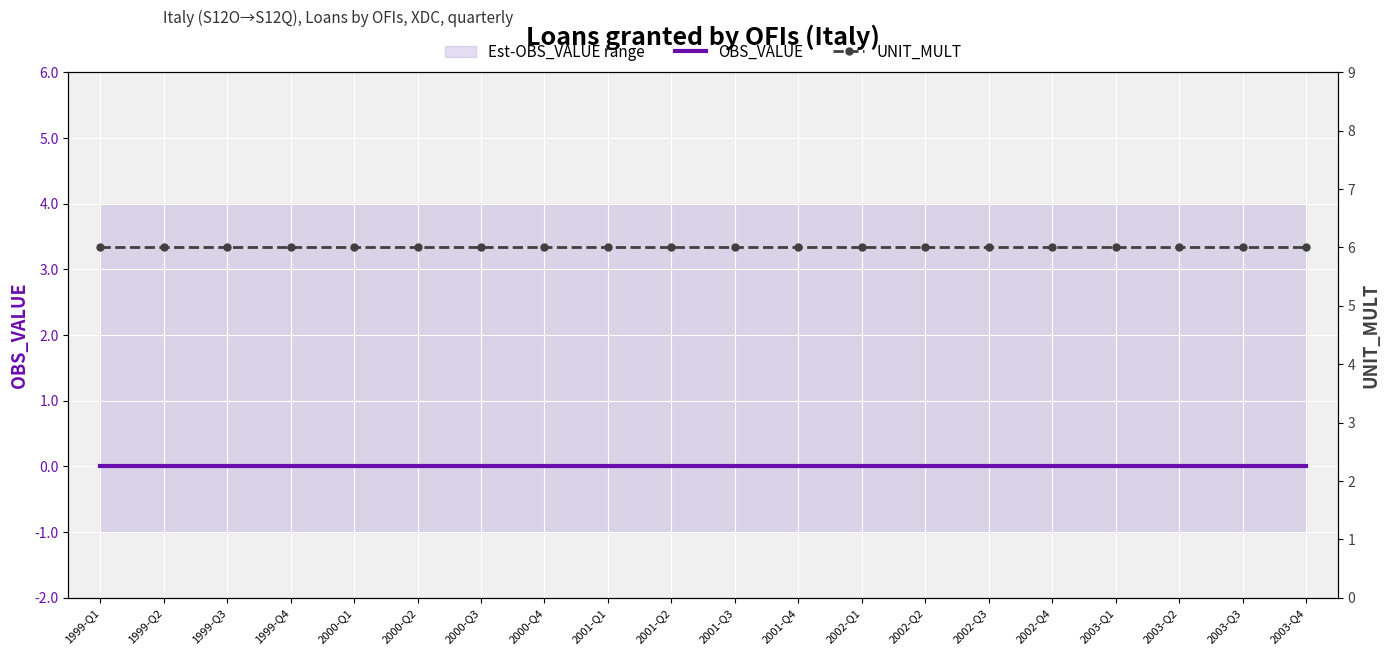

At which label is UNIT_MULT closest to 6?

1999-Q1